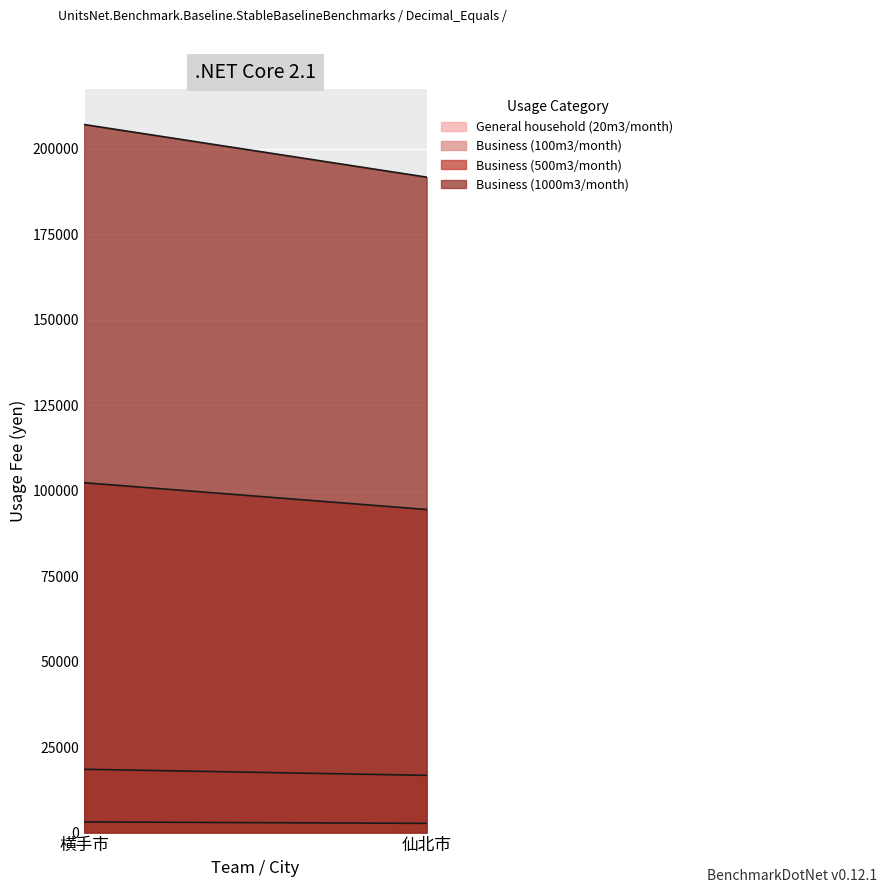

List the labels in order of Business (500m3/month) value, largest first.

横手市, 仙北市